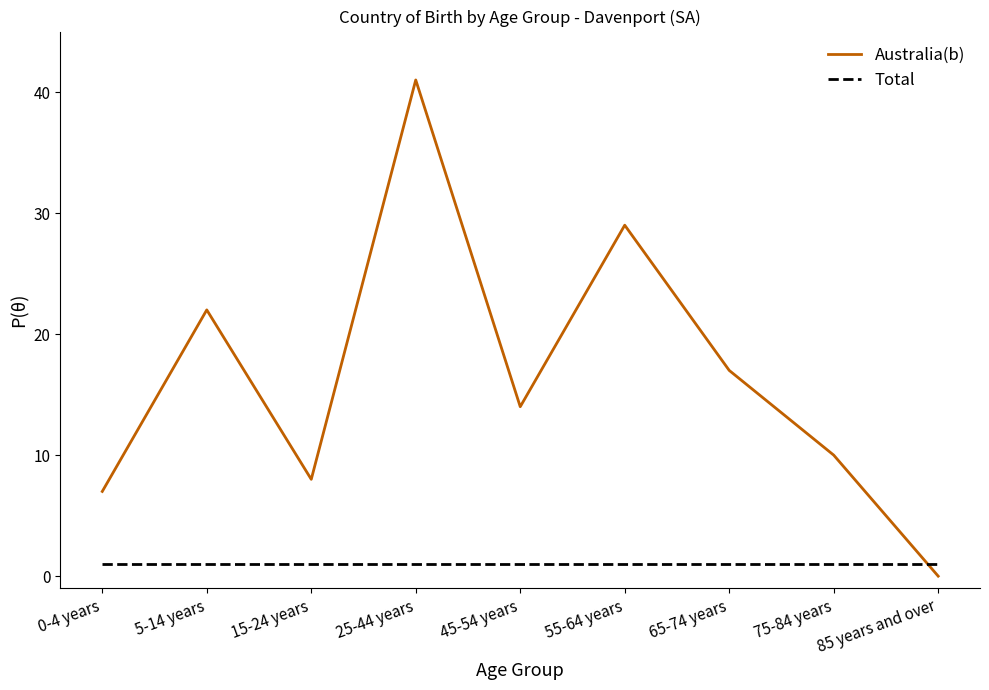

Reading left to right, extract all data points from this chart.

Australia(b): 7	22	8	41	14	29	17	10	0
Total: 1	1	1	1	1	1	1	1	1